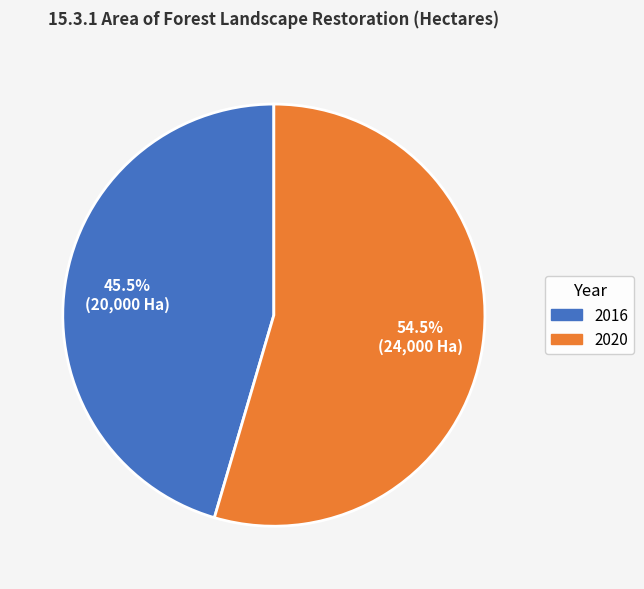

To the nearest percent, what is the average slice percentage?

50%